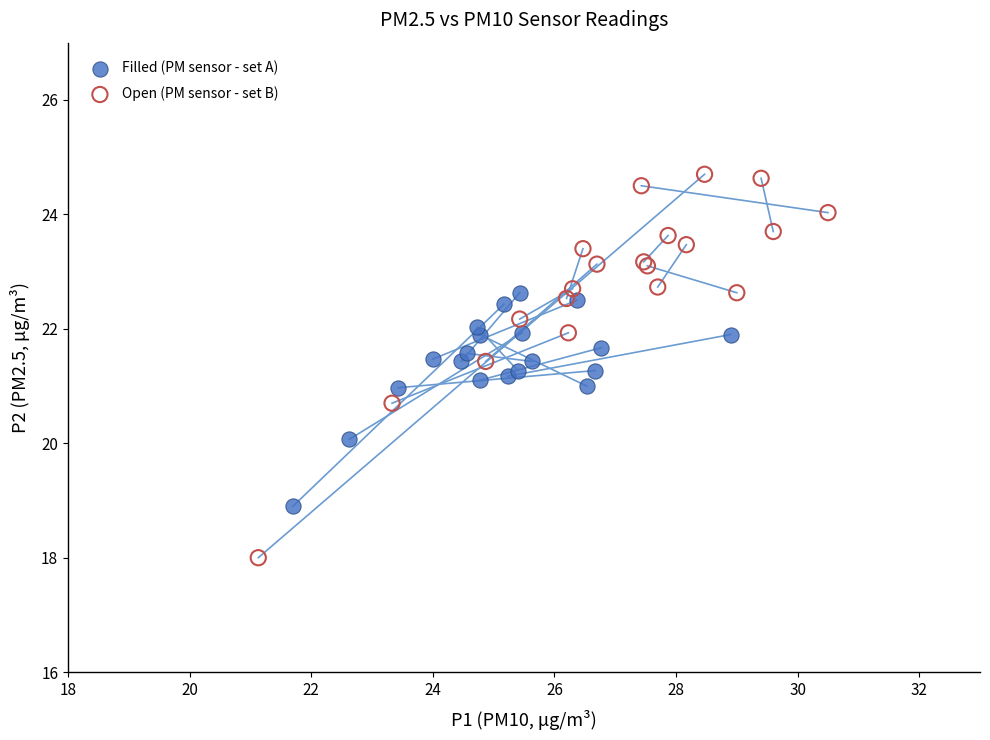

Which series has the widest spread of Y values?

Open (PM sensor - set B)